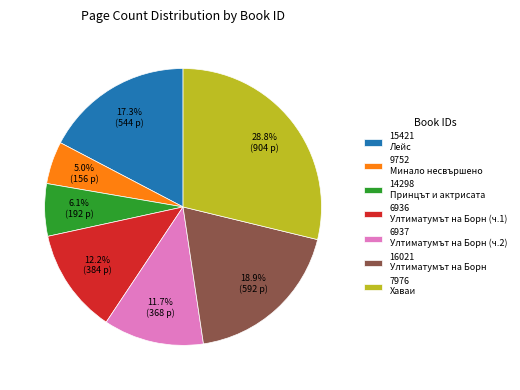

To the nearest percent, what is the difference between the 6936 and 9752 slice percentages?

7%